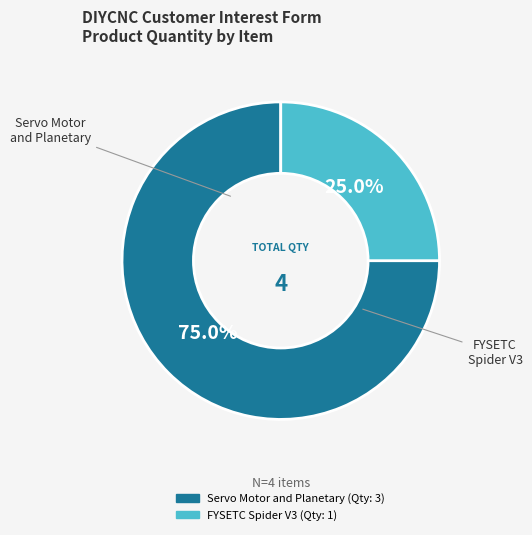

Is there a majority slice in this chart?

Yes